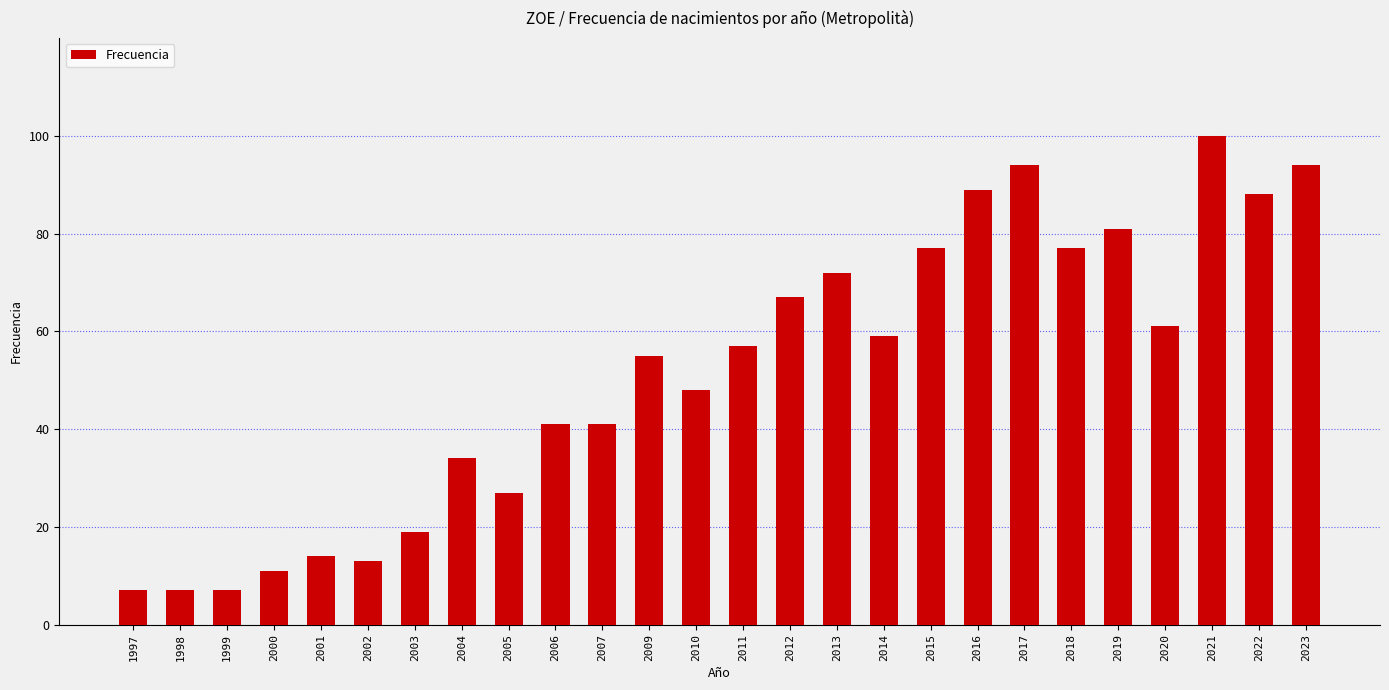

What is the smallest value displayed?

7